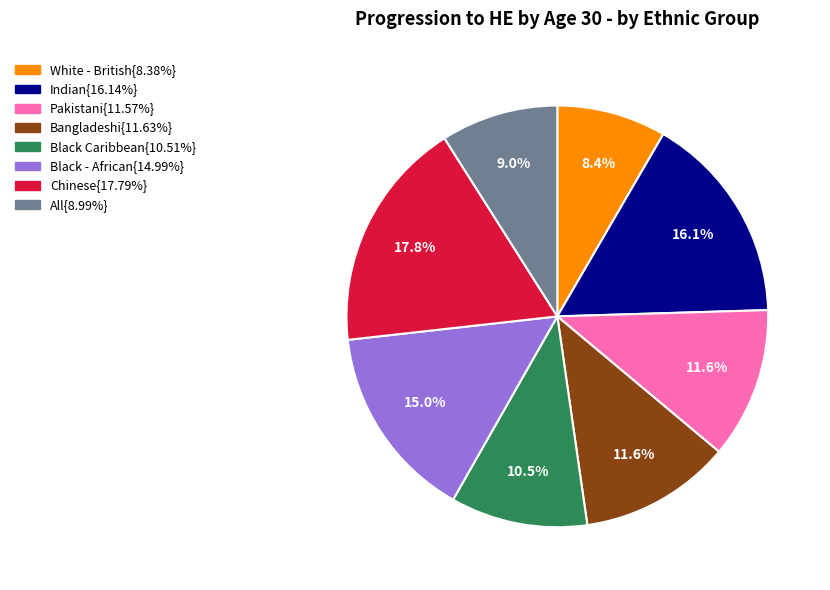

Does any single category account for the majority?

No